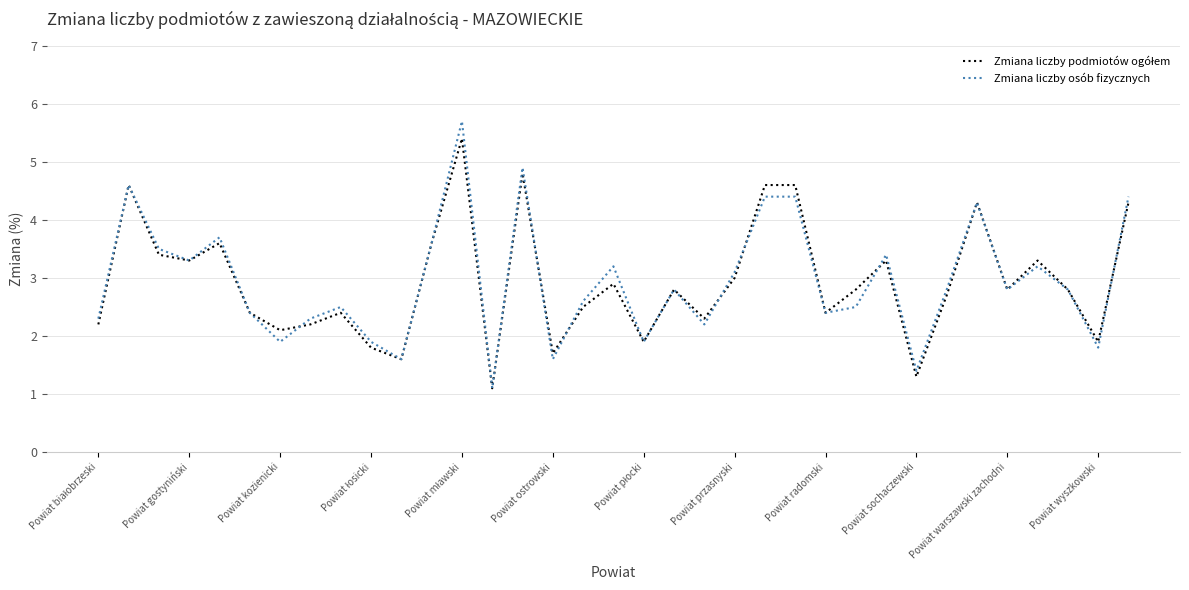

What is the lowest value of the Zmiana liczby osób fizycznych series?

1.1